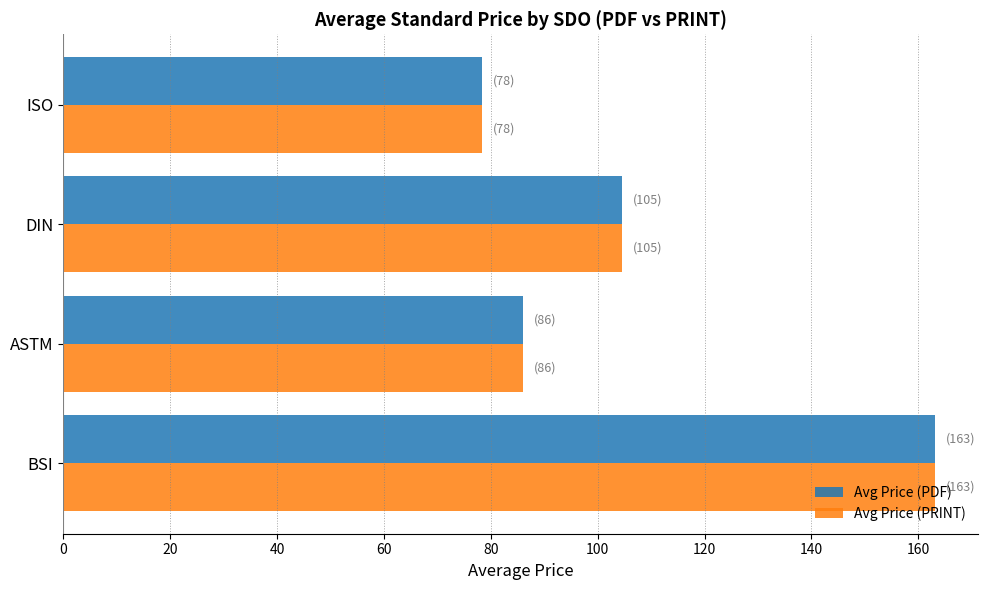

What is the total value across all series at DIN?

209.1